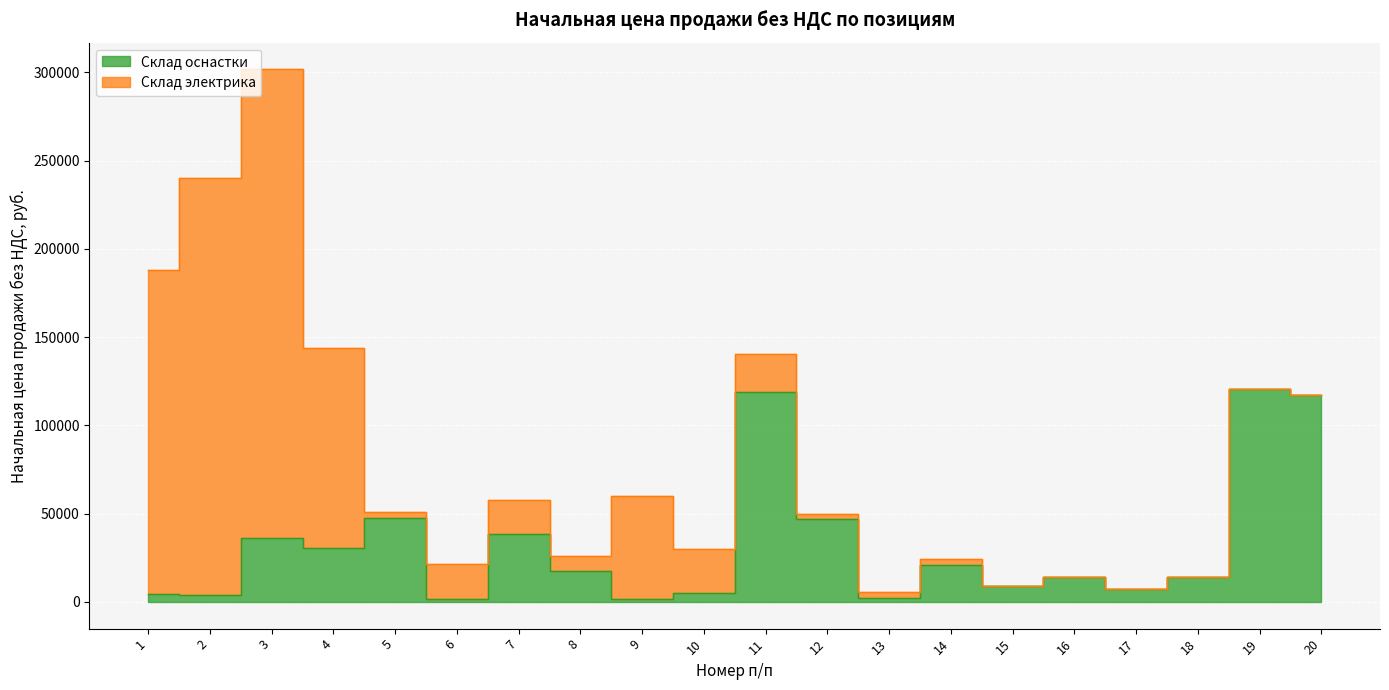

Between 20 and 3, which is larger?

20